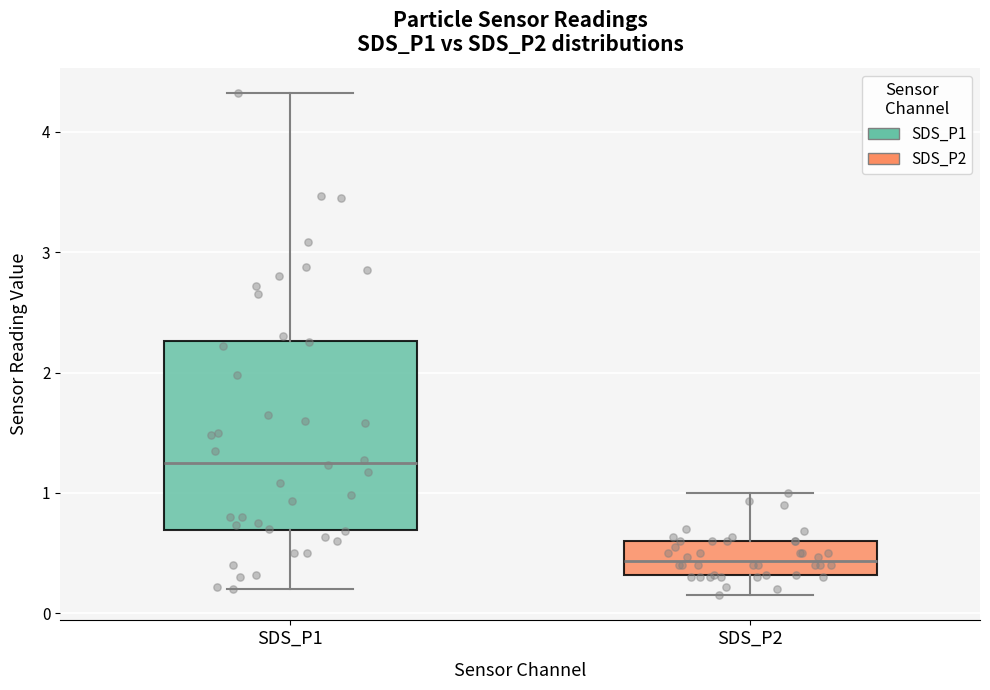

Where does the upper whisker of the box for SDS_P1 end on the y-axis? The values are not printed on the chart, so give them approximately, as read against the axis.

4.3